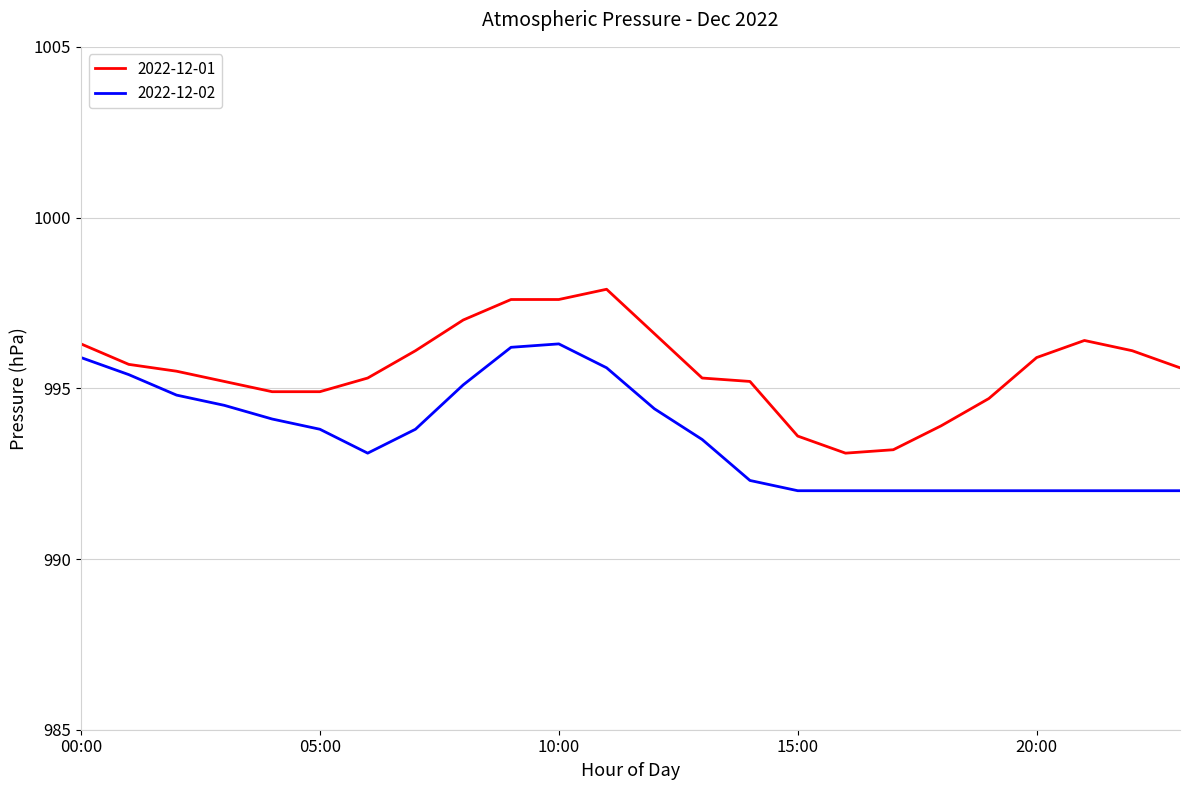

Which series has the largest range (max minus min)?

2022-12-01